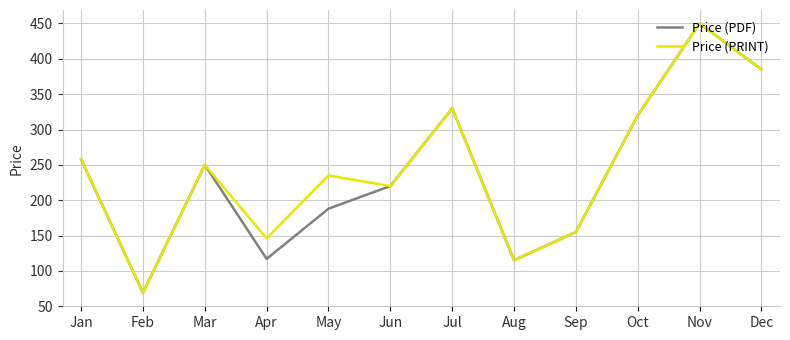

At which category is the sum across all series the highest?

Nov